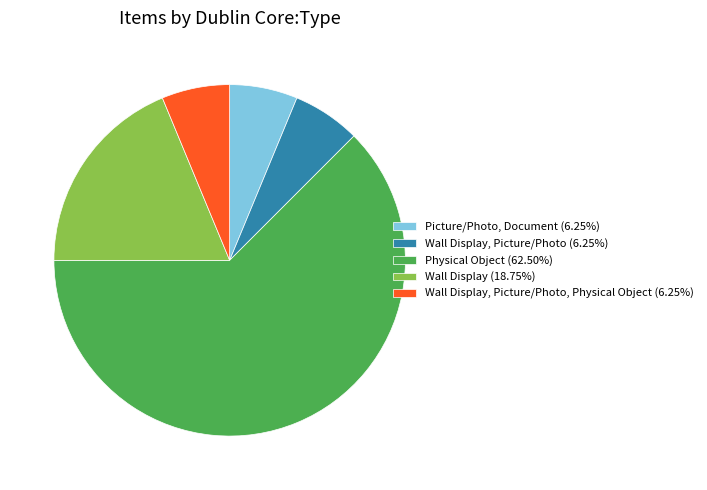

Approximately how many times larger is the value at Picture/Photo, Document (6.25%) compared to Wall Display (18.75%)?

0.3